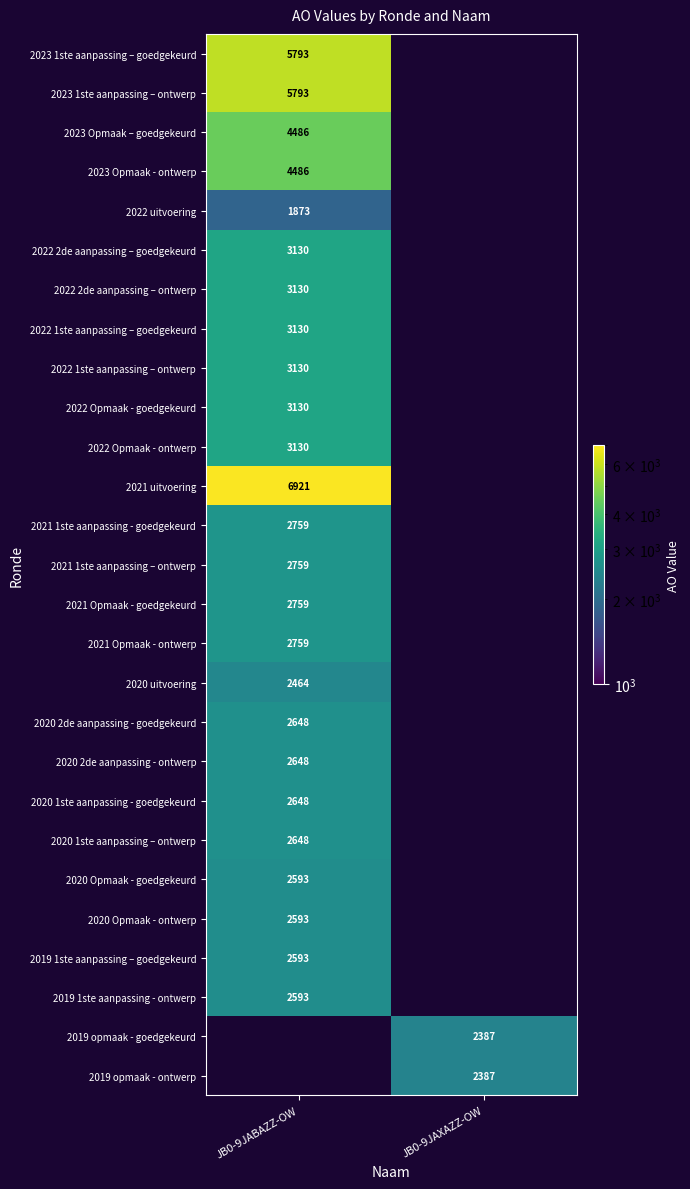

True or false: 2023 Opmaak - ontwerp has a value of 8031 at JB0-9JABAZZ-OW.

False